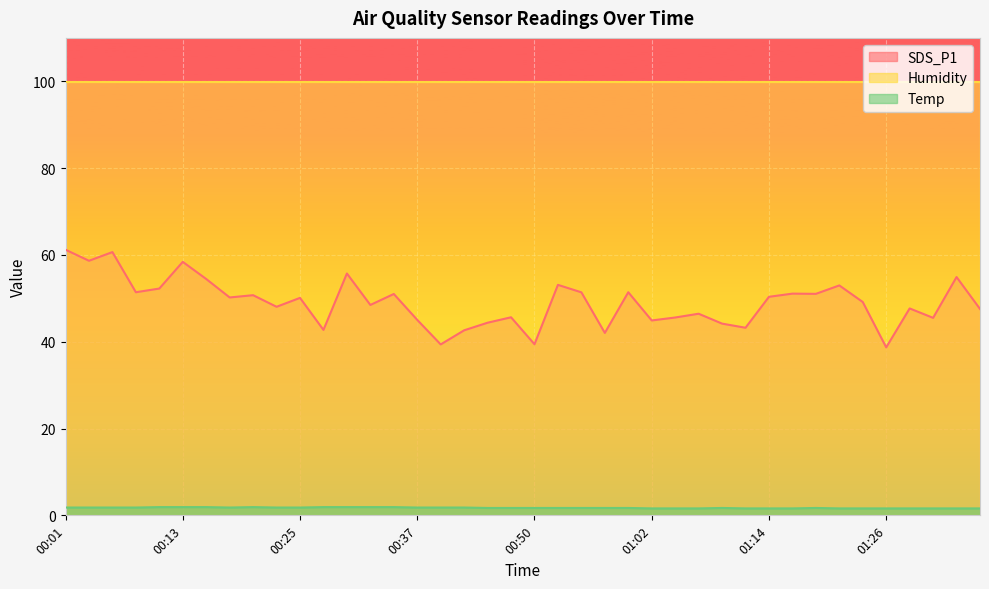

In Temp, how many points are higher than both neighbors (excluding endpoints)?

3